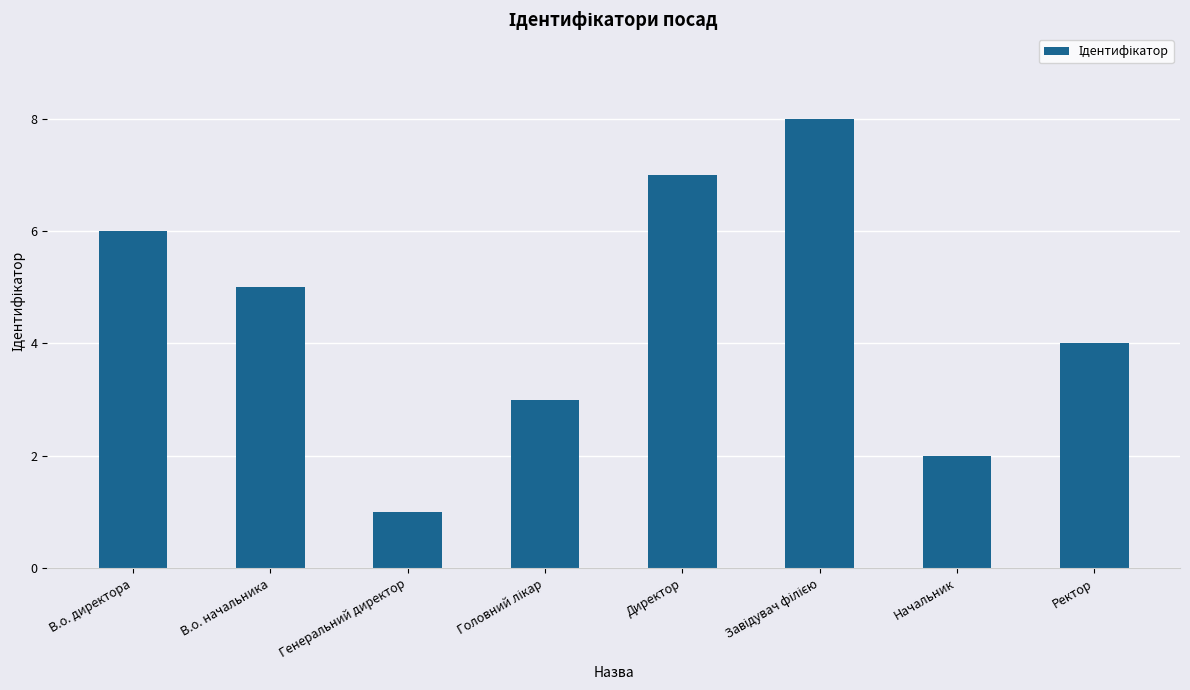

Between Директор and Ректор, which is larger?

Директор